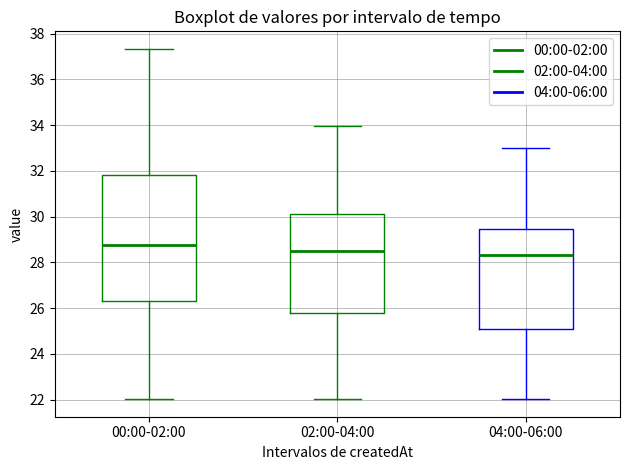

Which box is the tallest, from its lower edge to its upper edge?

00:00-02:00